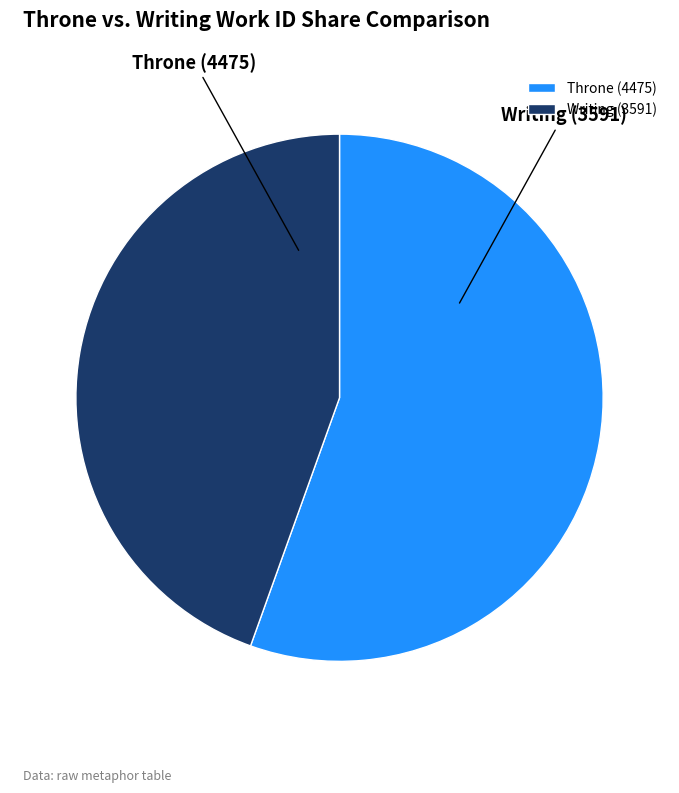

The Throne slice represents 45% of the pie. True or false?

False